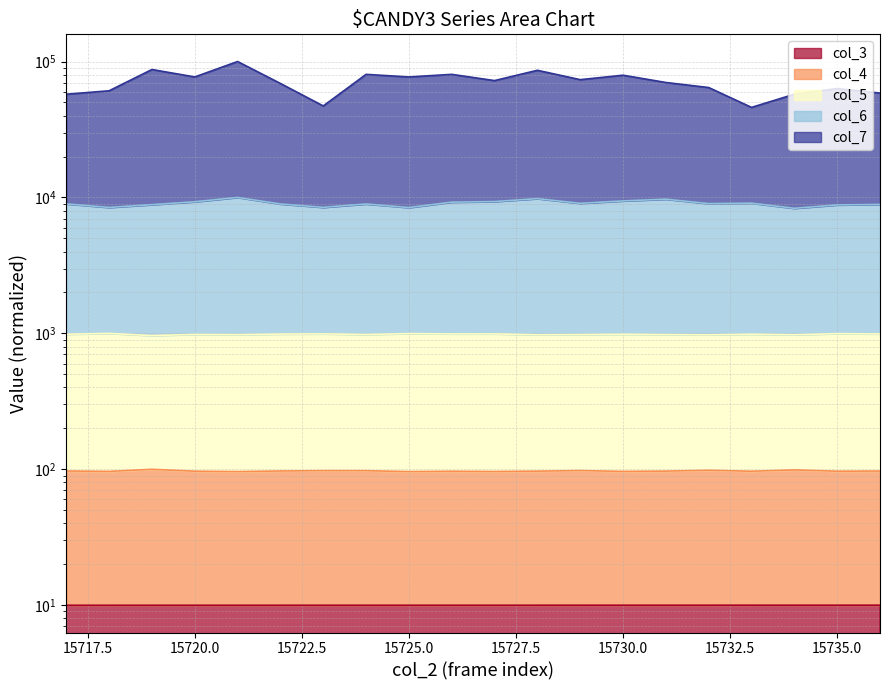

What is the average value of the col_7 series?

70402.3